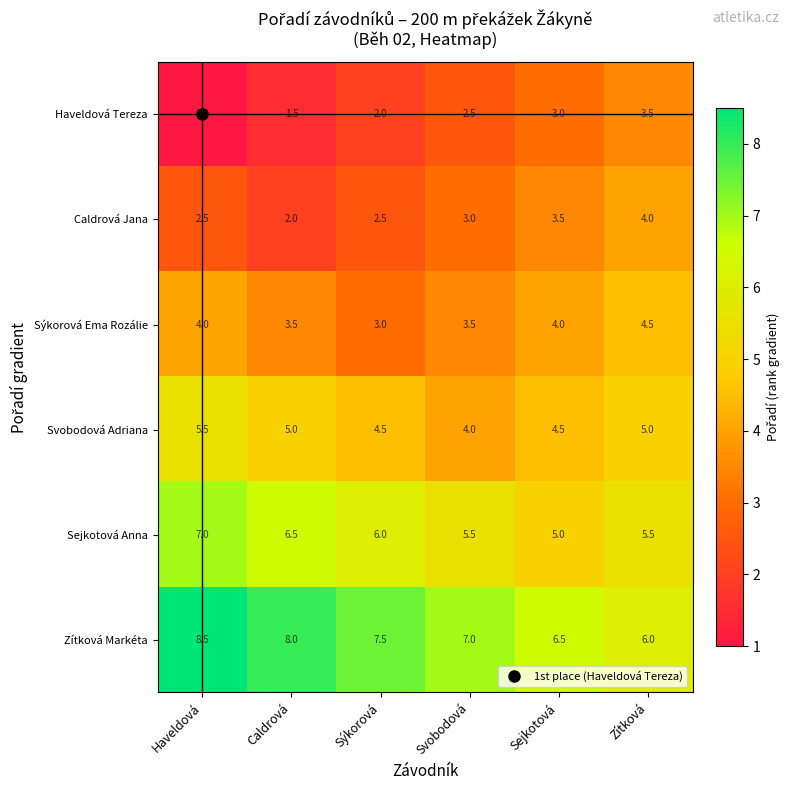

What is the sum of the Sejkotová Anna values at Svobodová and Zítková?

11.0